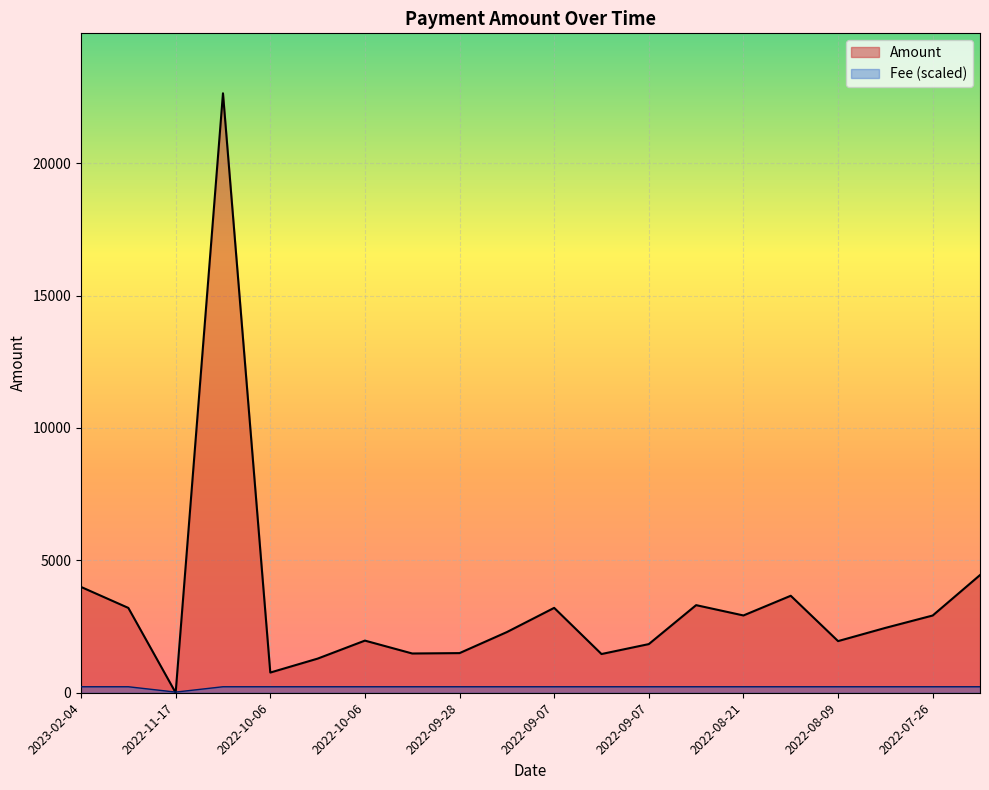

How many interior local valleys does the Fee series have?

1